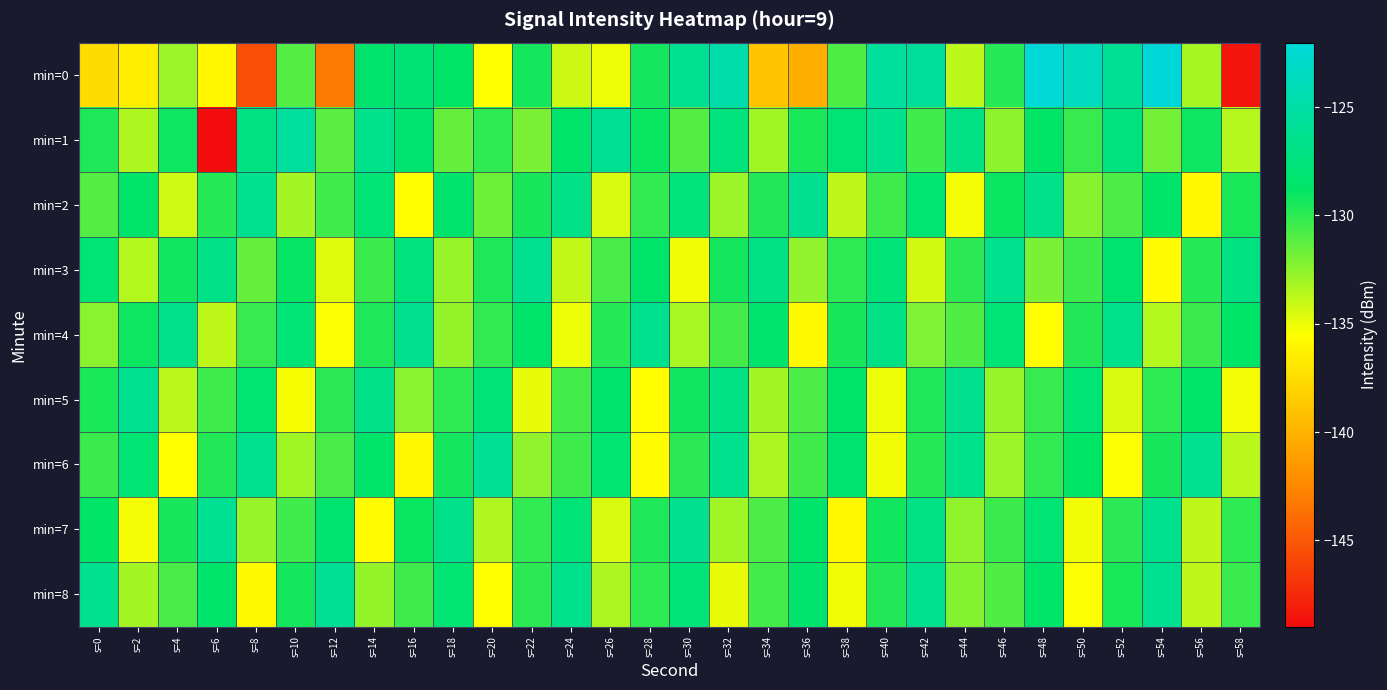

Reading left to right, list all the values displayed in this chart.

min=0: s=0=-137.5	s=2=-136.5	s=4=-132.9	s=6=-136.0	s=8=-145.4	s=10=-131.0	s=12=-143.2	s=14=-128.3	s=16=-127.9	s=18=-128.6	s=20=-135.5	s=22=-129.3	s=24=-134.2	s=26=-135.1	s=28=-129.3	s=30=-126.1	s=32=-124.7	s=34=-138.8	s=36=-140.2	s=38=-130.9	s=40=-125.6	s=42=-125.7	s=44=-133.7	s=46=-129.8	s=48=-122.3	s=50=-123.6	s=52=-126.1	s=54=-122.0	s=56=-133.1	s=58=-148.5
min=1: s=0=-129.6	s=2=-133.4	s=4=-129.1	s=6=-149.0	s=8=-127.1	s=10=-125.5	s=12=-131.2	s=14=-126.5	s=16=-128.2	s=18=-131.5	s=20=-130.0	s=22=-132.0	s=24=-128.5	s=26=-126.0	s=28=-129.0	s=30=-131.0	s=32=-127.5	s=34=-133.0	s=36=-129.5	s=38=-128.0	s=40=-126.5	s=42=-130.5	s=44=-127.0	s=46=-132.5	s=48=-128.8	s=50=-130.2	s=52=-127.3	s=54=-131.8	s=56=-129.1	s=58=-133.6
min=2: s=0=-131.0	s=2=-128.5	s=4=-134.2	s=6=-129.8	s=8=-126.4	s=10=-133.1	s=12=-130.5	s=14=-127.9	s=16=-135.6	s=18=-128.3	s=20=-131.7	s=22=-129.4	s=24=-126.8	s=26=-134.5	s=28=-130.1	s=30=-127.6	s=32=-132.9	s=34=-129.7	s=36=-126.3	s=38=-133.8	s=40=-130.4	s=42=-128.1	s=44=-135.2	s=46=-129.0	s=48=-126.7	s=50=-132.3	s=52=-130.8	s=54=-128.6	s=56=-135.9	s=58=-129.5
min=3: s=0=-128.0	s=2=-133.5	s=4=-129.2	s=6=-126.8	s=8=-131.4	s=10=-128.9	s=12=-134.7	s=14=-130.3	s=16=-127.5	s=18=-132.8	s=20=-129.6	s=22=-126.2	s=24=-133.9	s=26=-130.7	s=28=-128.4	s=30=-135.1	s=32=-129.3	s=34=-126.9	s=36=-132.6	s=38=-130.0	s=40=-127.8	s=42=-134.3	s=44=-129.9	s=46=-126.5	s=48=-132.0	s=50=-130.5	s=52=-128.2	s=54=-135.7	s=56=-129.8	s=58=-127.1
min=4: s=0=-132.4	s=2=-129.1	s=4=-126.7	s=6=-133.8	s=8=-130.2	s=10=-127.9	s=12=-135.4	s=14=-129.6	s=16=-126.3	s=18=-132.7	s=20=-130.1	s=22=-128.5	s=24=-135.0	s=26=-129.8	s=28=-126.4	s=30=-133.2	s=32=-130.6	s=34=-128.3	s=36=-135.8	s=38=-129.4	s=40=-126.9	s=42=-132.1	s=44=-130.9	s=46=-128.0	s=48=-135.5	s=50=-129.7	s=52=-126.6	s=54=-133.5	s=56=-130.3	s=58=-128.7
min=5: s=0=-129.5	s=2=-126.2	s=4=-133.7	s=6=-130.4	s=8=-128.1	s=10=-135.3	s=12=-129.9	s=14=-126.8	s=16=-132.4	s=18=-130.0	s=20=-127.7	s=22=-134.9	s=24=-130.6	s=26=-128.3	s=28=-135.6	s=30=-129.2	s=32=-126.9	s=34=-133.1	s=36=-130.8	s=38=-128.5	s=40=-135.0	s=42=-129.6	s=44=-126.3	s=46=-132.8	s=48=-130.2	s=50=-127.9	s=52=-134.5	s=54=-130.0	s=56=-128.6	s=58=-135.2
min=6: s=0=-130.3	s=2=-128.0	s=4=-135.5	s=6=-129.7	s=8=-126.4	s=10=-133.0	s=12=-130.7	s=14=-128.4	s=16=-135.9	s=18=-129.3	s=20=-126.0	s=22=-132.6	s=24=-130.4	s=26=-128.1	s=28=-135.7	s=30=-129.9	s=32=-126.5	s=34=-133.3	s=36=-130.5	s=38=-128.2	s=40=-135.1	s=42=-129.8	s=44=-126.6	s=46=-132.9	s=48=-130.1	s=50=-128.8	s=52=-135.4	s=54=-129.4	s=56=-126.2	s=58=-133.7
min=7: s=0=-128.7	s=2=-135.2	s=4=-129.4	s=6=-126.1	s=8=-132.8	s=10=-130.5	s=12=-128.2	s=14=-135.7	s=16=-129.0	s=18=-126.7	s=20=-133.4	s=22=-130.1	s=24=-127.8	s=26=-134.5	s=28=-129.6	s=30=-126.3	s=32=-133.0	s=34=-130.8	s=36=-128.5	s=38=-135.9	s=40=-129.2	s=42=-126.9	s=44=-132.6	s=46=-130.3	s=48=-128.0	s=50=-135.1	s=52=-129.9	s=54=-126.5	s=56=-133.8	s=58=-130.0
min=8: s=0=-126.4	s=2=-133.1	s=4=-130.7	s=6=-128.4	s=8=-135.8	s=10=-129.3	s=12=-126.0	s=14=-132.7	s=16=-130.4	s=18=-128.1	s=20=-135.5	s=22=-129.9	s=24=-126.6	s=26=-133.3	s=28=-130.0	s=30=-127.7	s=32=-134.9	s=34=-130.6	s=36=-128.3	s=38=-135.1	s=40=-129.7	s=42=-126.4	s=44=-132.2	s=46=-130.9	s=48=-128.6	s=50=-135.4	s=52=-129.5	s=54=-126.2	s=56=-133.8	s=58=-130.3